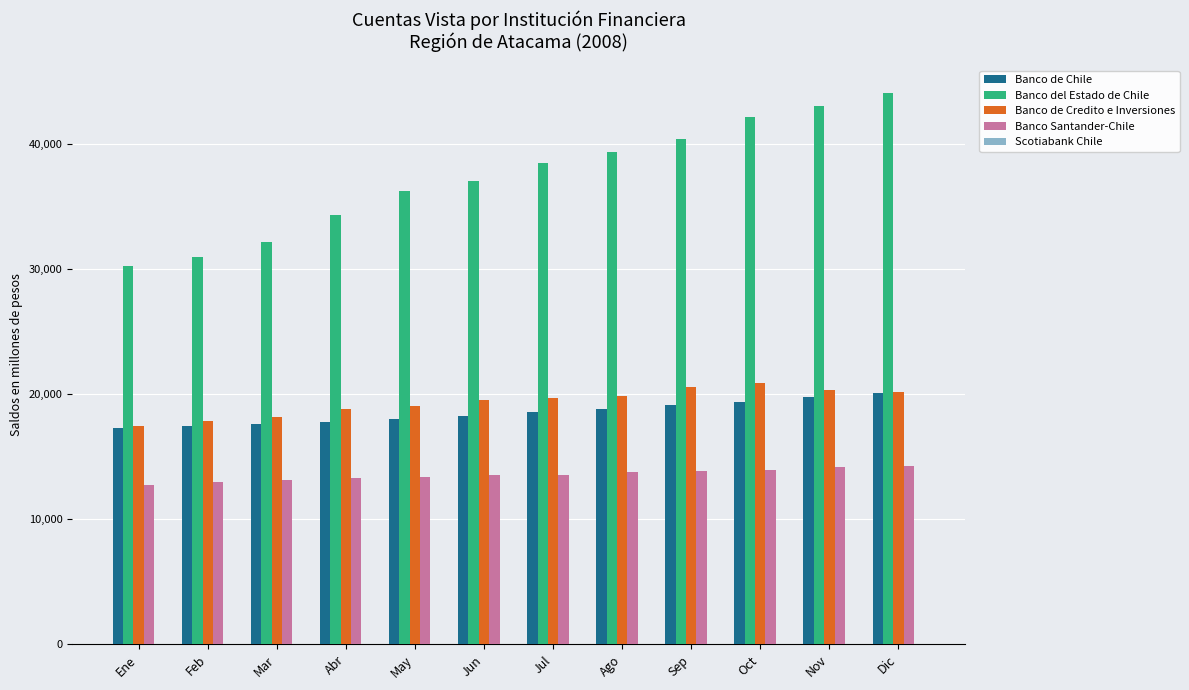

What is the maximum value for Banco del Estado de Chile?

44127